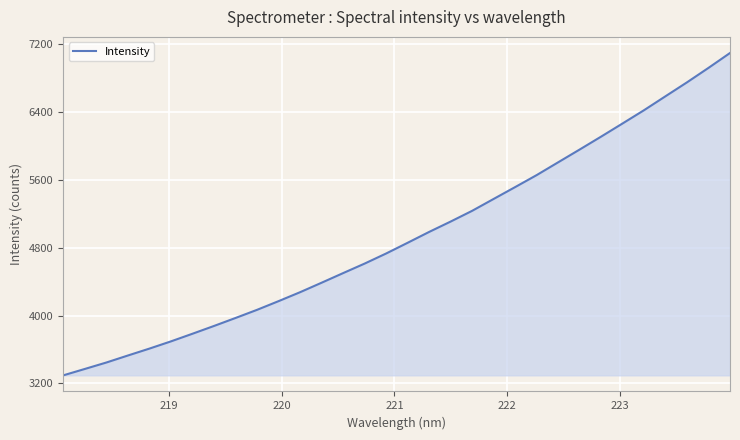

What is the minimum value shown in the chart?

3294.6